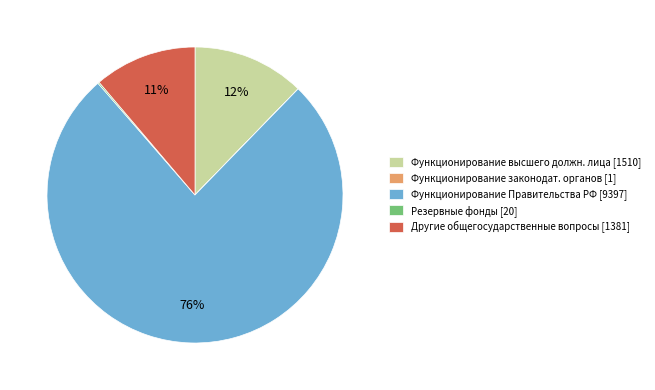

Does any single category account for the majority?

Yes